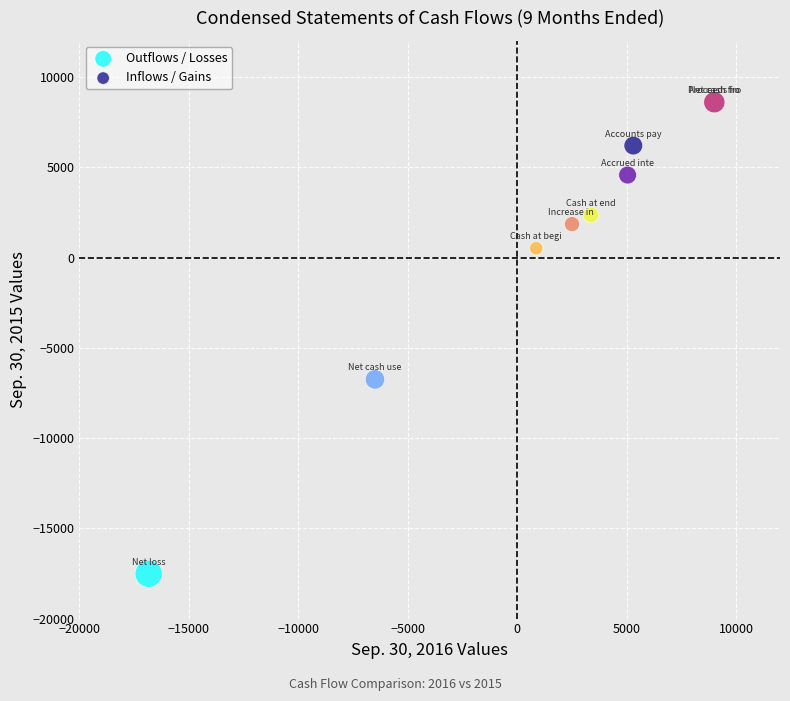

What are all the series names shown in the legend?

Outflows / Losses, Inflows / Gains